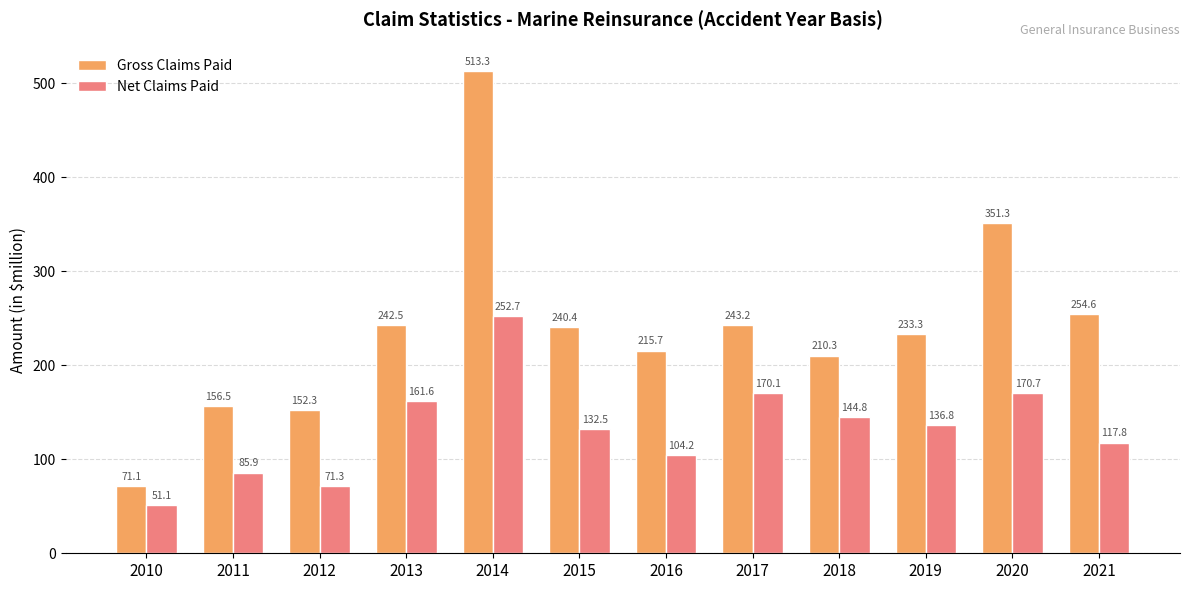

At which category is the sum across all series the highest?

2014